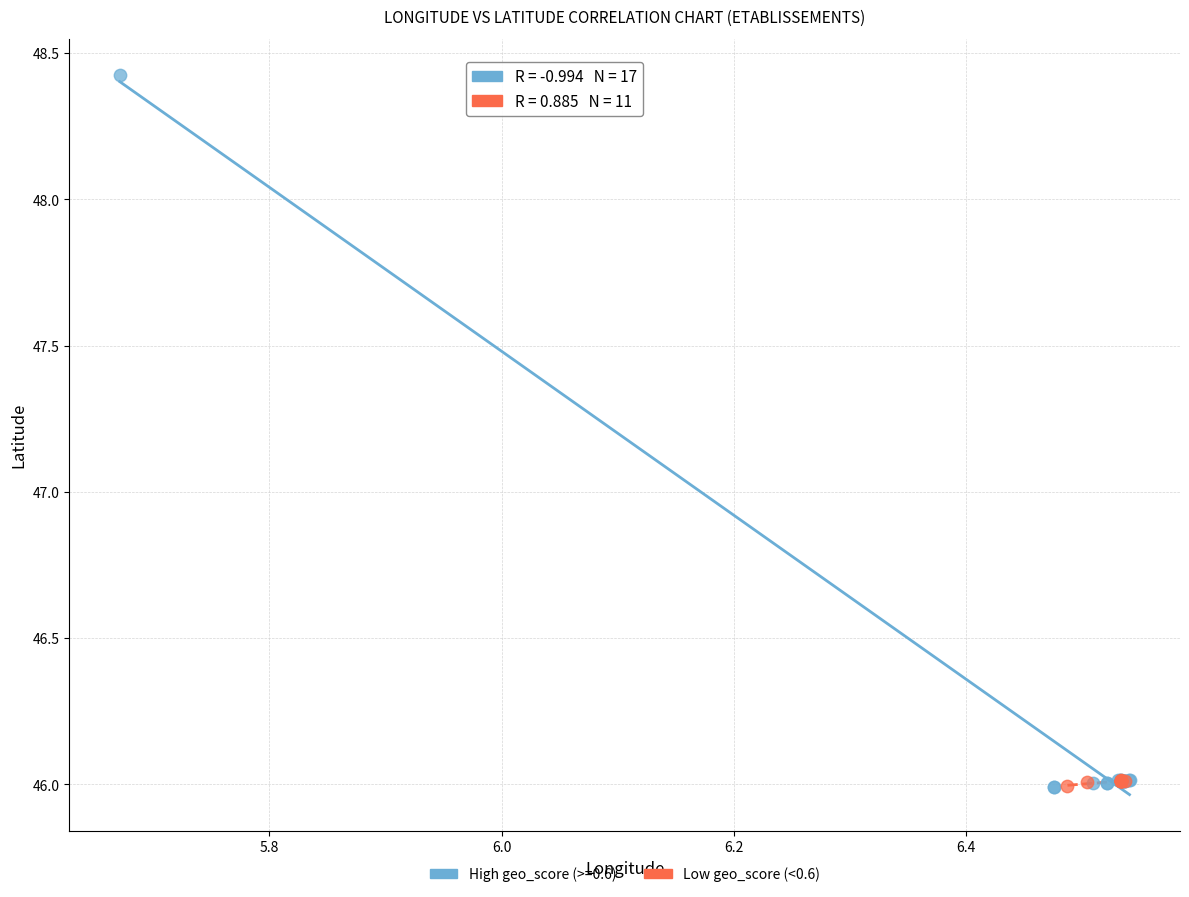

Which series reaches the maximum Y coordinate?

High geo_score (>=0.6)